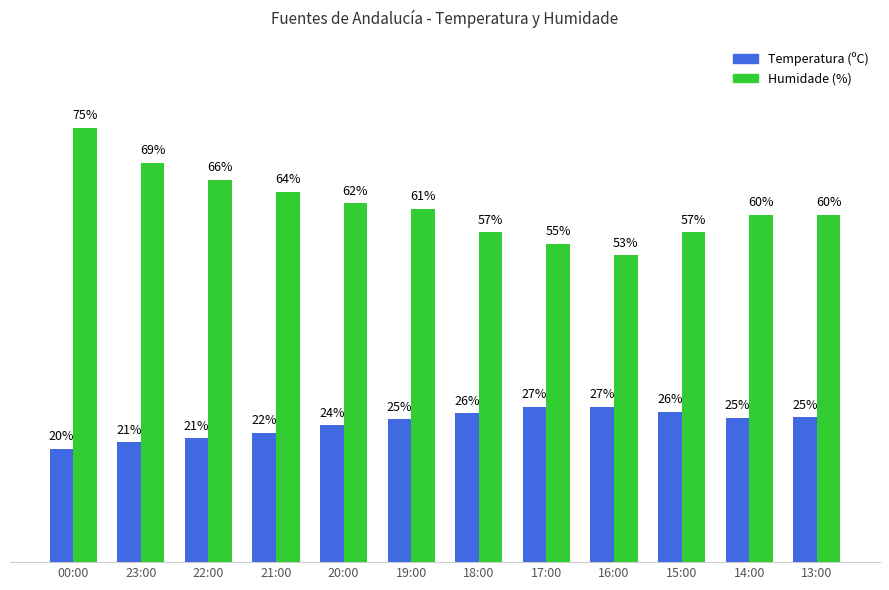

List the series in order of their peak value, lowest first.

Temperatura (ºC), Humidade (%)